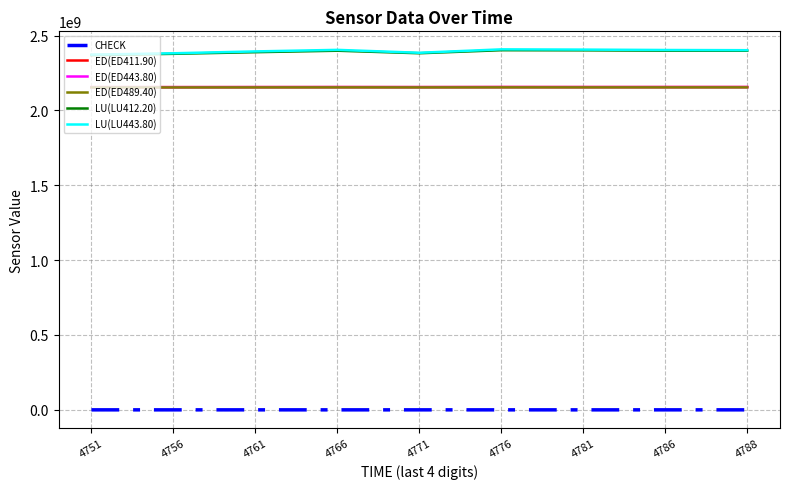

True or false: CHECK and LU(LU412.20) cross at least once.

False